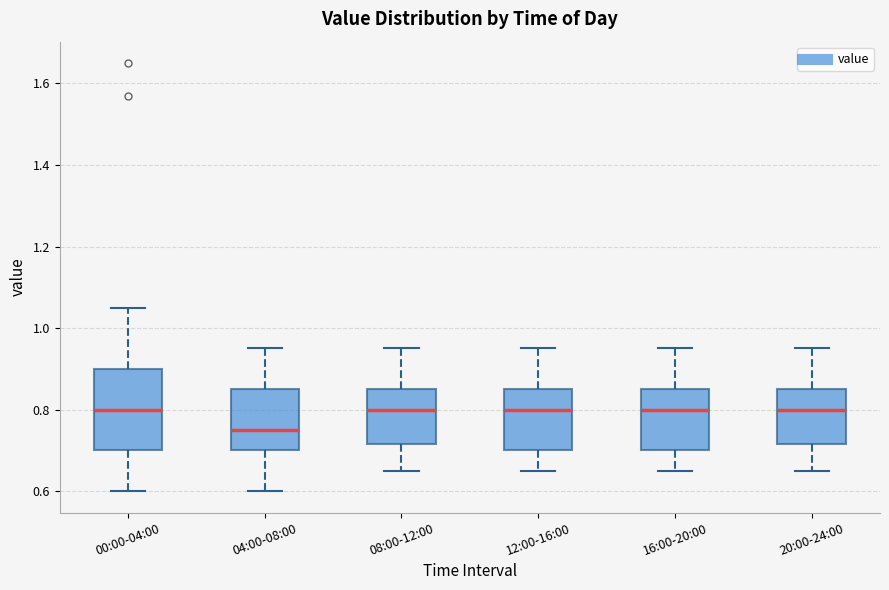

Reading left to right, read every box against the y-axis: the position of its median line, the range the box covers, and the ends of its whiskers. The values are not printed on the chart, so give them approximately, as read against the axis.

00:00-04:00: median 0.80, box 0.70 to 0.90, whiskers 0.60 to 1.06
04:00-08:00: median 0.76, box 0.70 to 0.86, whiskers 0.60 to 0.96
08:00-12:00: median 0.80, box 0.72 to 0.86, whiskers 0.66 to 0.96
12:00-16:00: median 0.80, box 0.70 to 0.86, whiskers 0.66 to 0.96
16:00-20:00: median 0.80, box 0.70 to 0.86, whiskers 0.66 to 0.96
20:00-24:00: median 0.80, box 0.72 to 0.86, whiskers 0.66 to 0.96